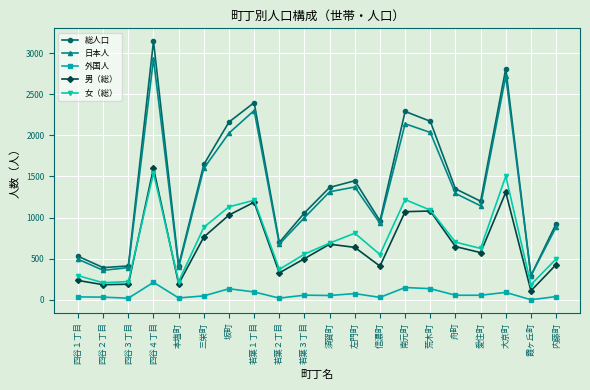

What is the average value of the 日本人 series?

1315